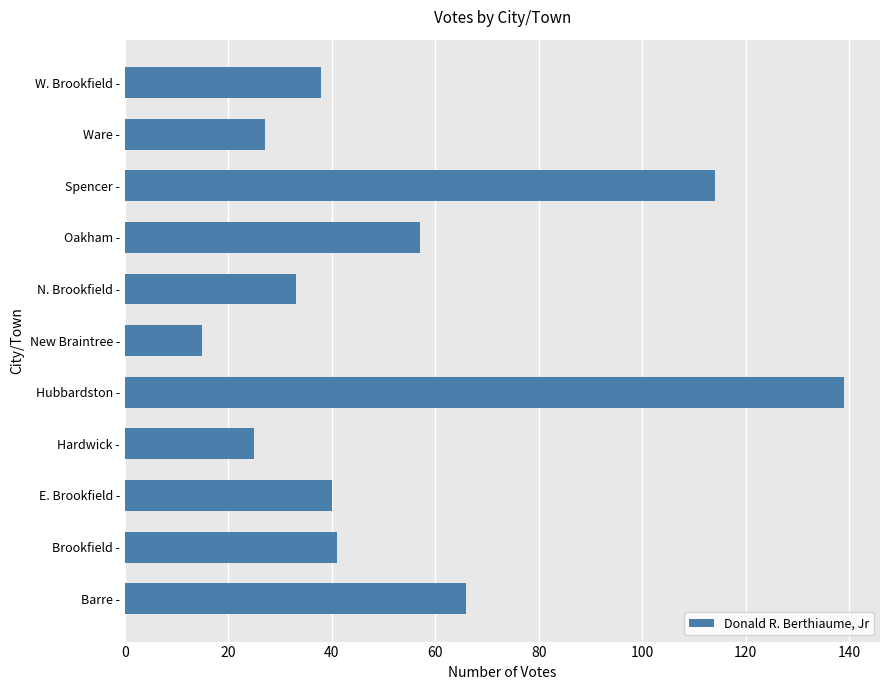

Are the bars horizontal?

Yes